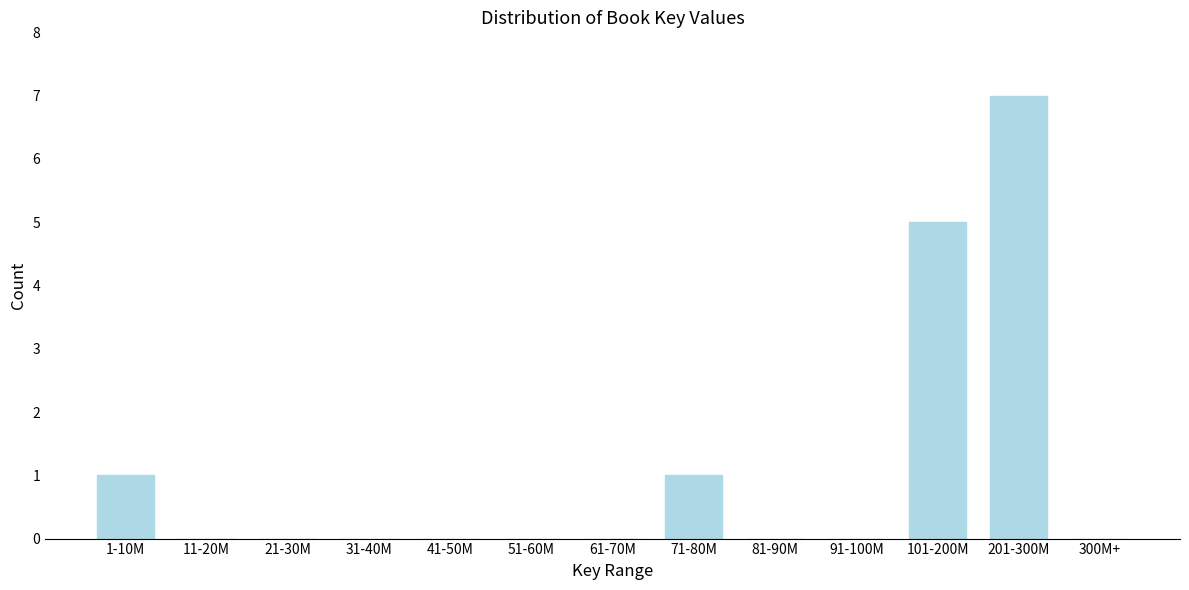

Reading right to left, transcribe all the data shown in this chart.

300M+=0	201-300M=7	101-200M=5	91-100M=0	81-90M=0	71-80M=1	61-70M=0	51-60M=0	41-50M=0	31-40M=0	21-30M=0	11-20M=0	1-10M=1